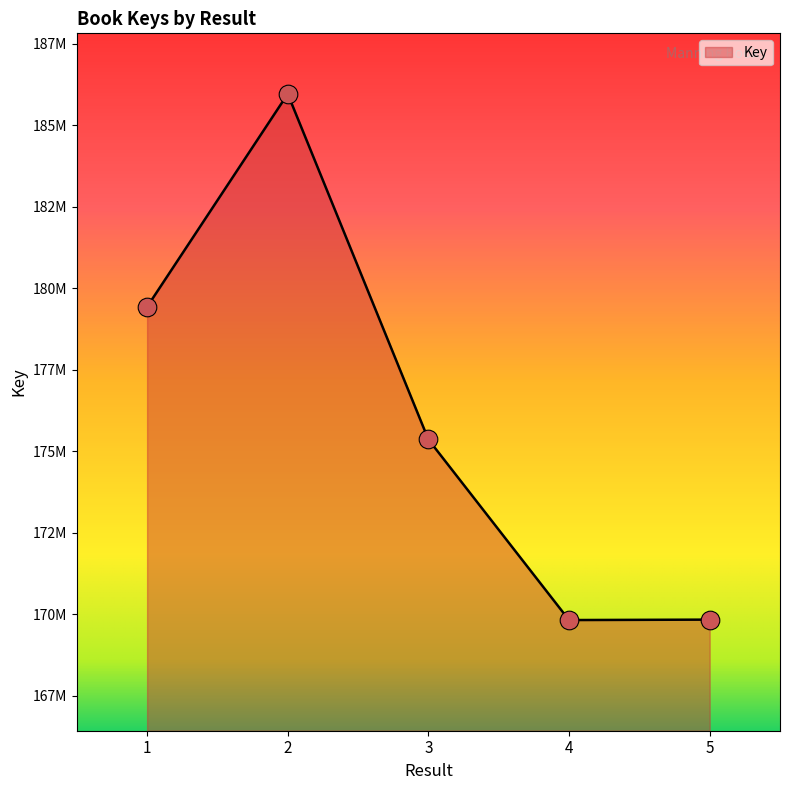

Is this an area chart (filled region under the line)?

Yes